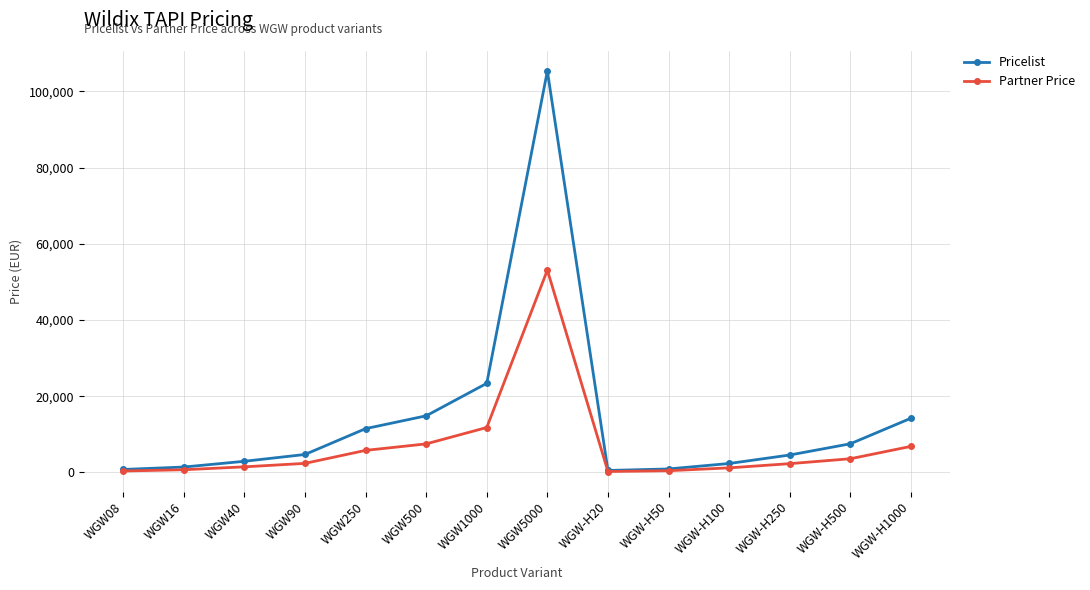

Where is Partner Price nearest to the value 26678?

WGW1000